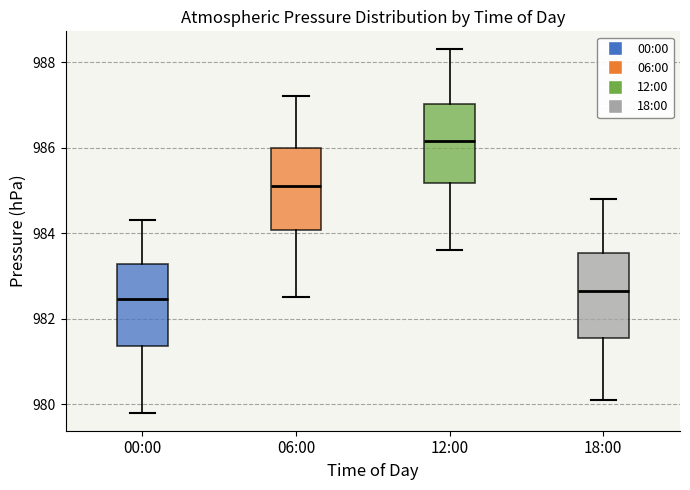

Which box's median line is the highest?

12:00